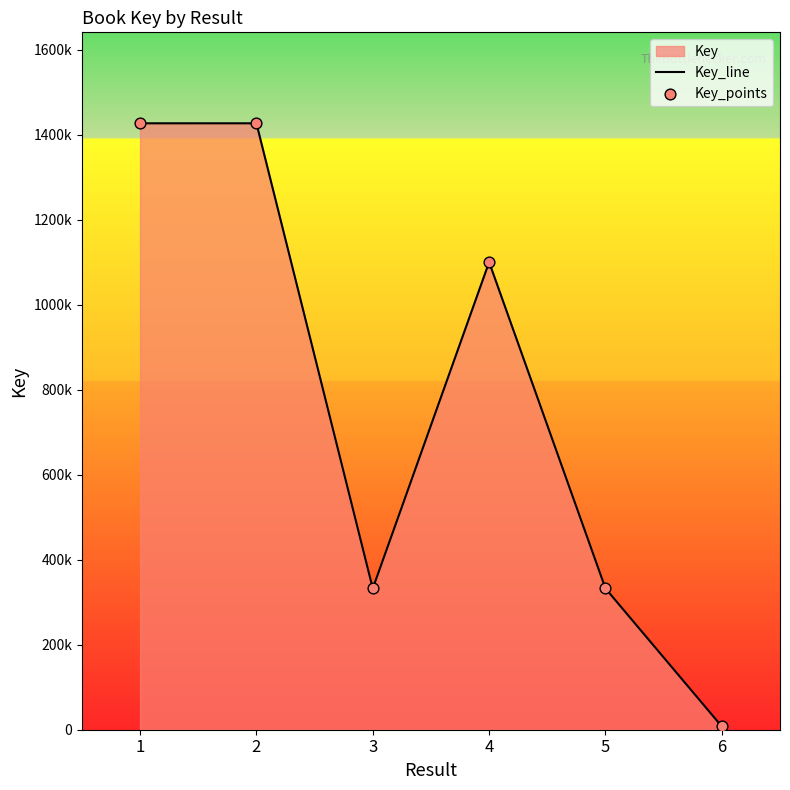

At how many categories does at least one series exceed 384203?

3